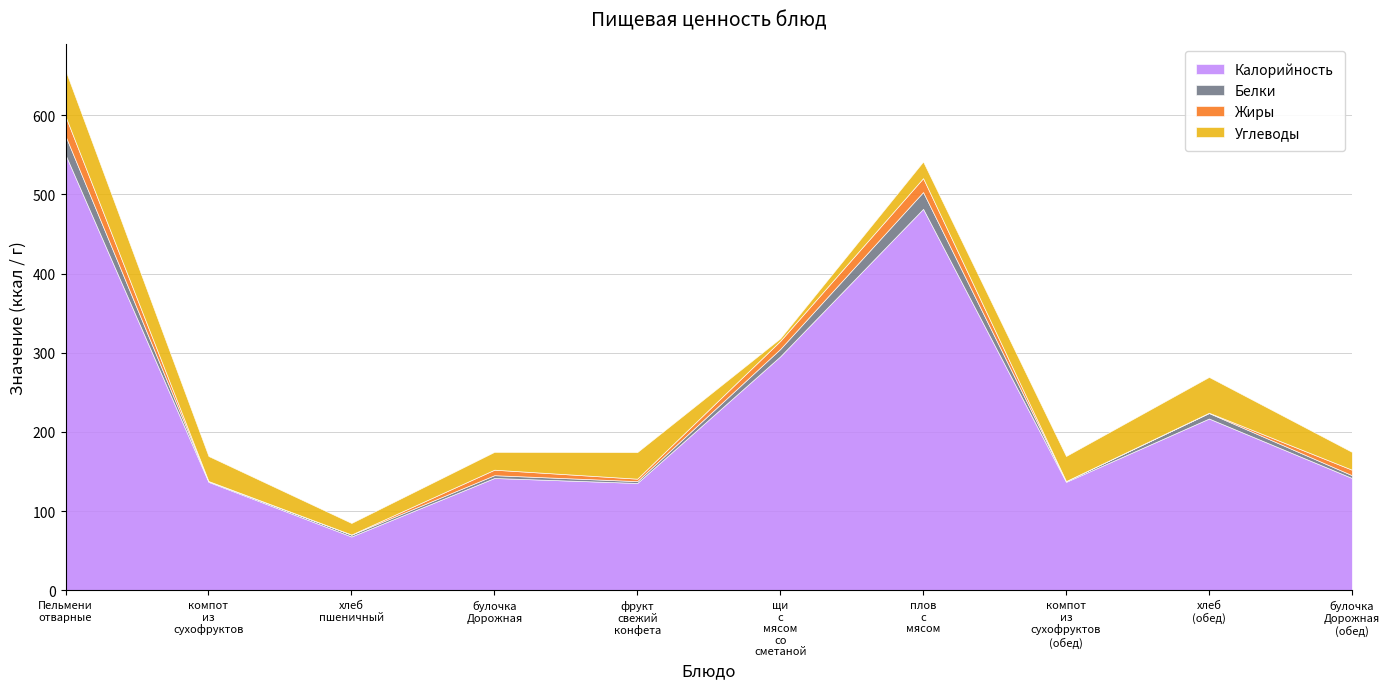

What is the greatest value displayed?

550.0